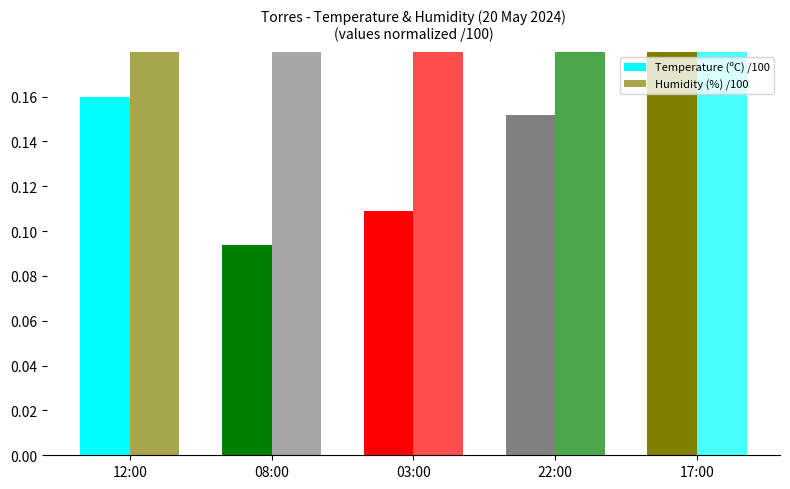

Reading right to left, list all the values displayed in this chart.

Temperature (ºC) /100: 17:00=0.2	22:00=0.2	03:00=0.1	08:00=0.1	12:00=0.2
Humidity (%) /100: 17:00=0.3	22:00=0.4	03:00=0.7	08:00=0.7	12:00=0.6